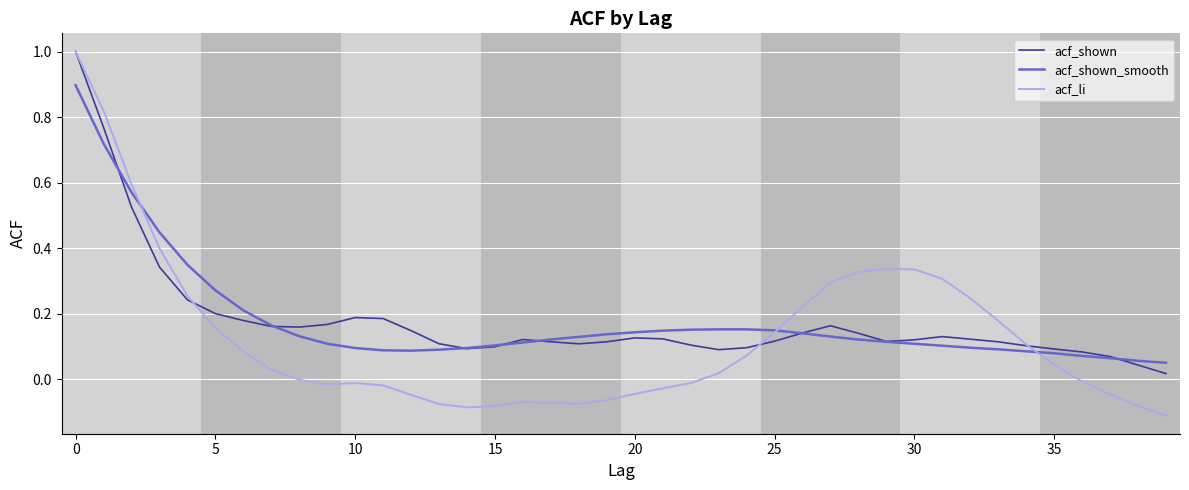

In acf_li, how many points are lower than both neighbors (excluding endpoints)?

3